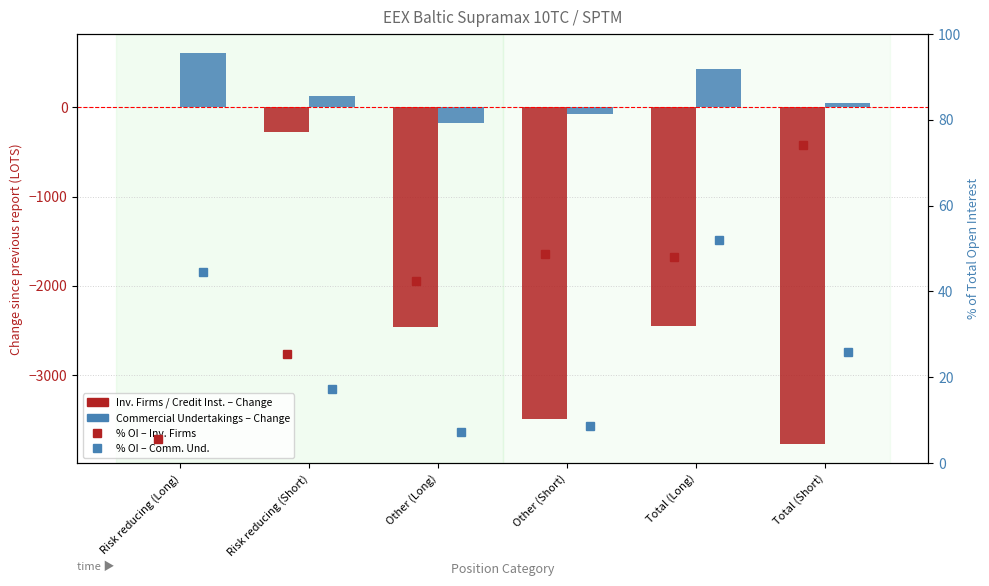

What is the total value across all series at Total (Long)?

-1922.2